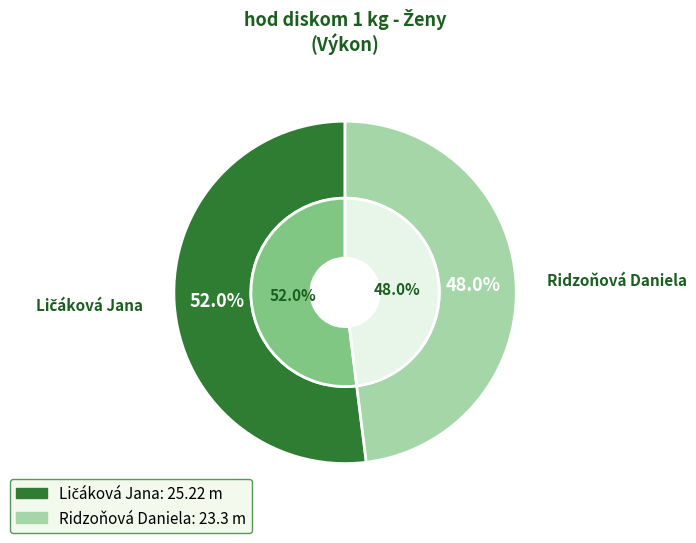

What percentage is NOT represented by Ridzoňová Daniela?

52.0%